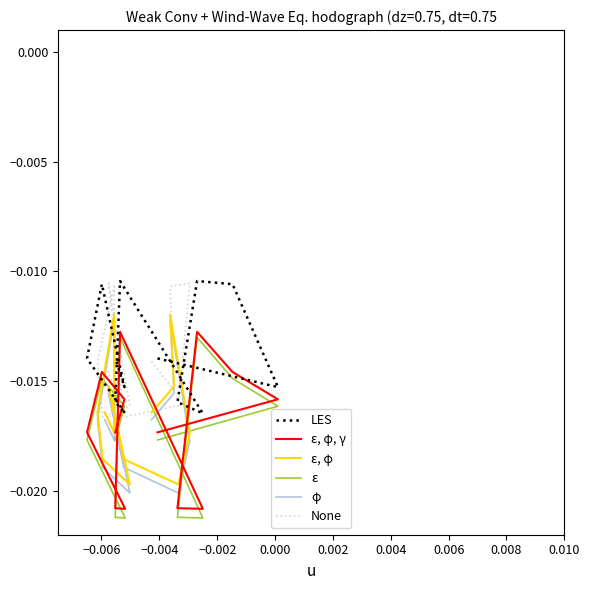

Between −0.002 and 0.006, which series saw the biggest shift?

ε